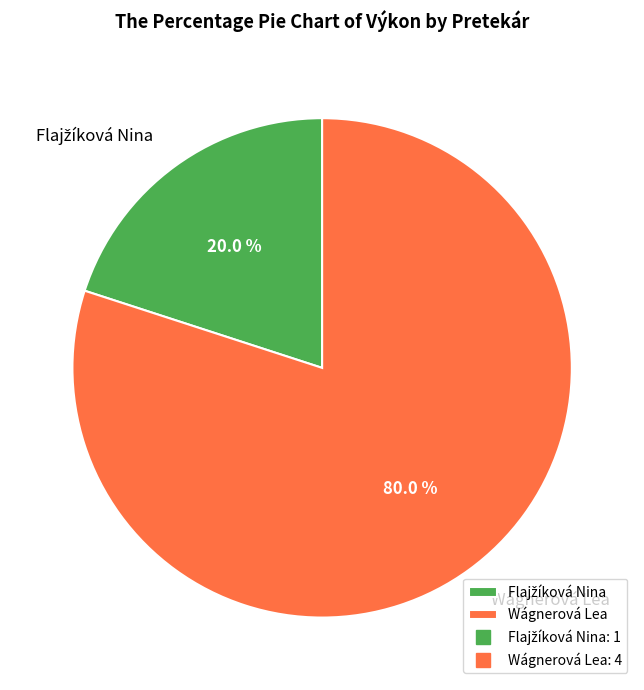

Which category has the biggest portion of the pie?

Wágnerová Lea